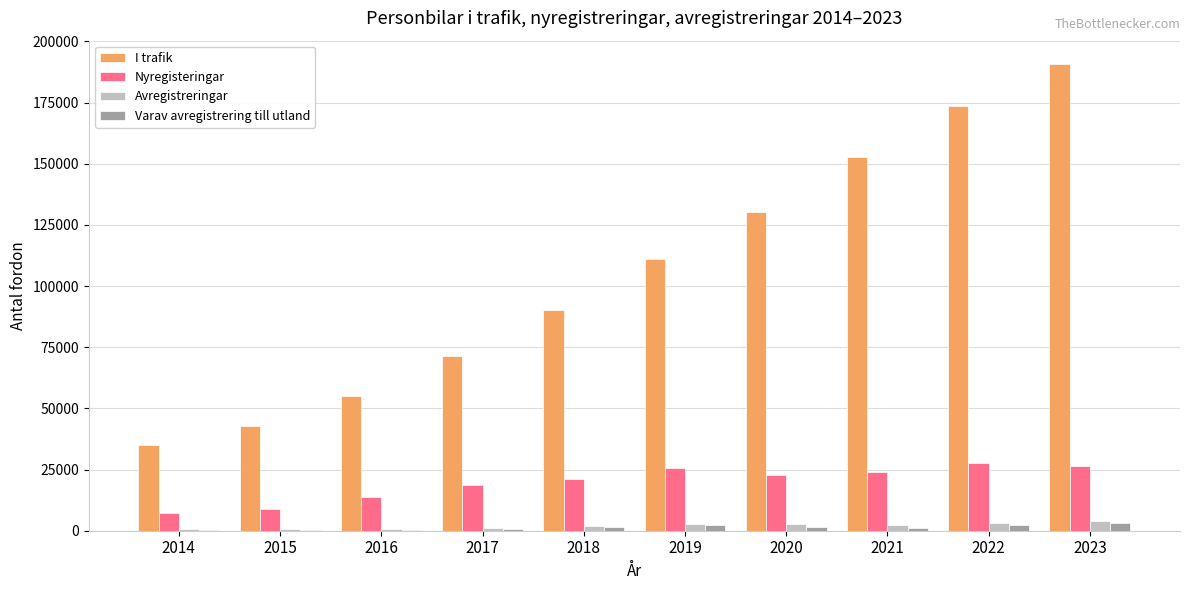

What are all the series names shown in the legend?

I trafik, Nyregisteringar, Avregistreringar, Varav avregistrering till utland